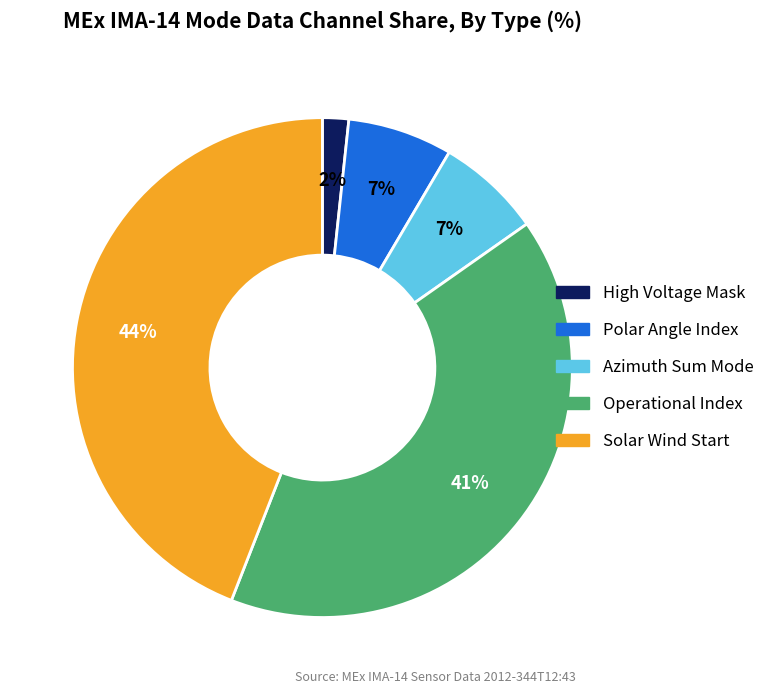

To the nearest percent, what is the average slice percentage?

20%